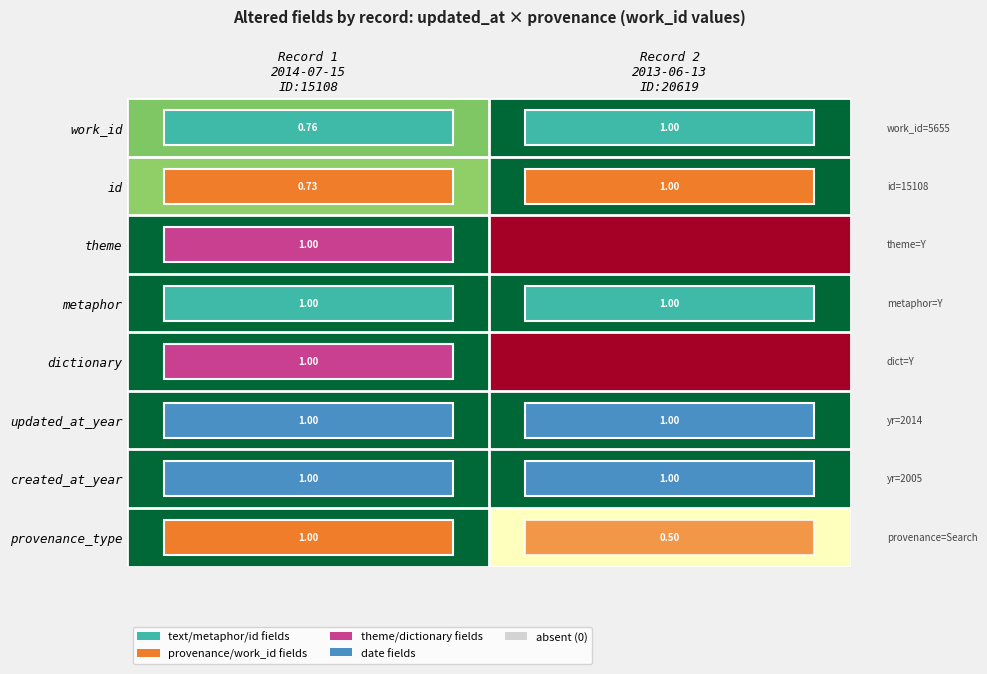

The value of row_4 at Record 1
2014-07-15
ID:15108 is 1.0. True or false?

True